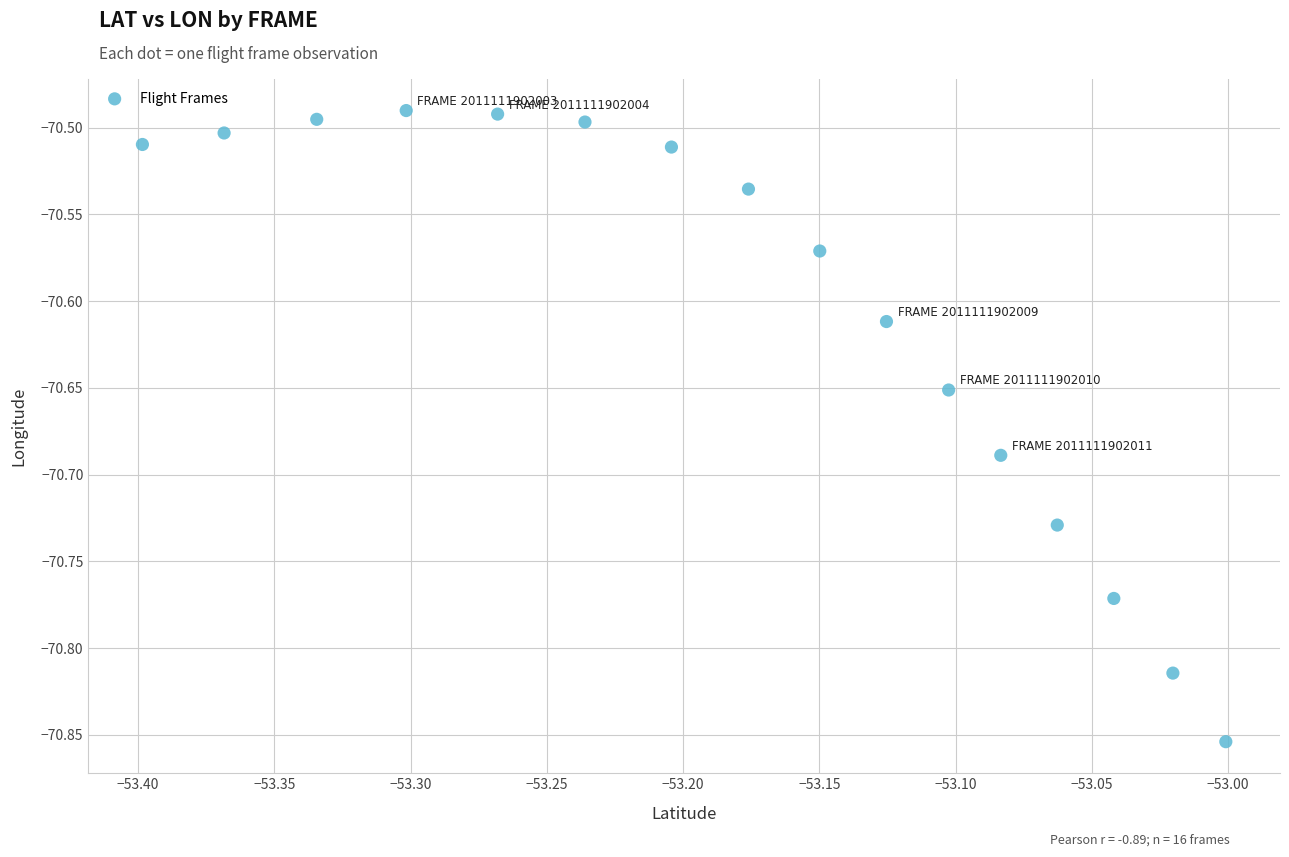

What is the range of X values (max minus min)?

0.4